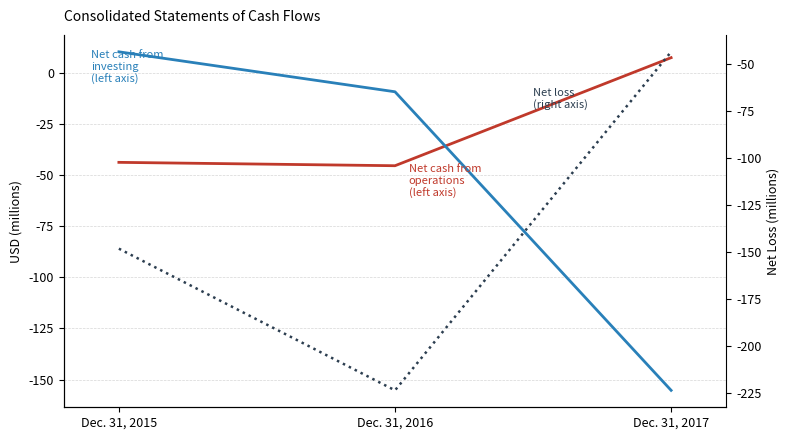

What is the approximate value of Net cash from operations at Dec. 31, 2017?

7.4